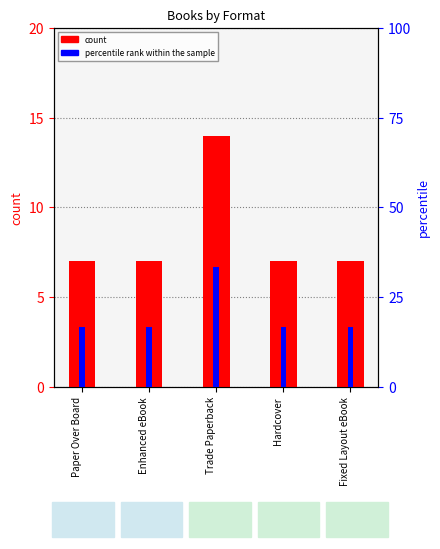

Which series has the largest total across all categories?

percentile rank within the sample